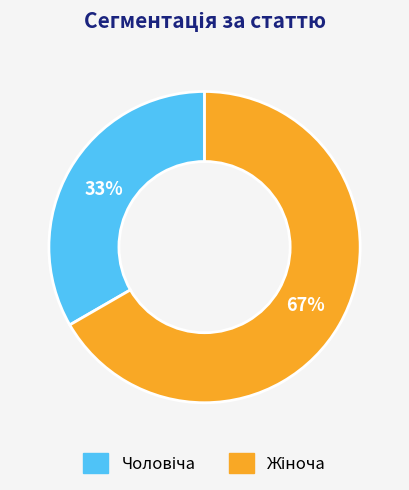

Count the number of slices in the pie.

2